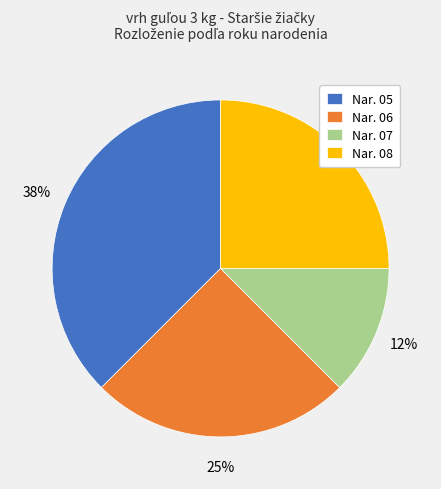

Is it true that Nar. 05 is 38% of the pie?

True